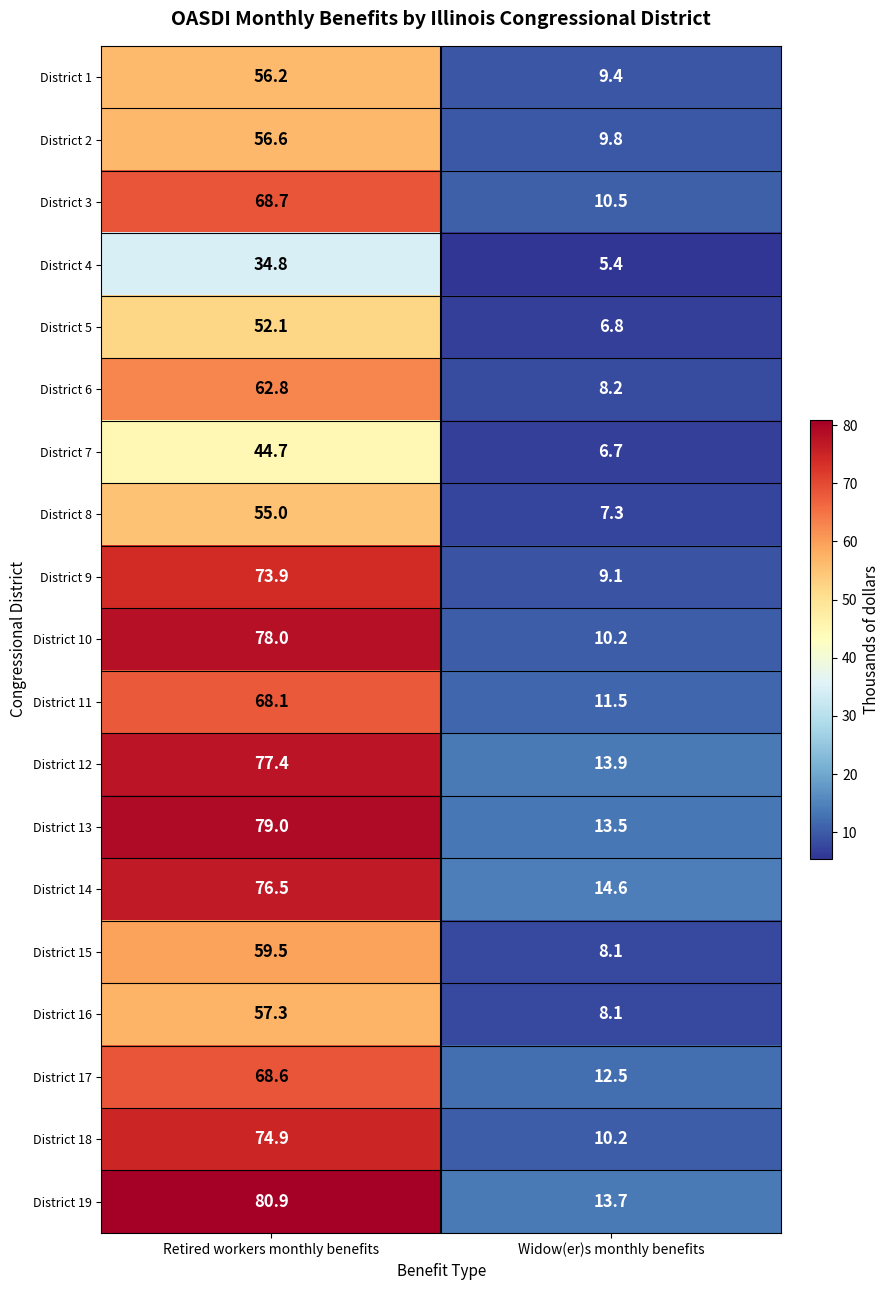

At which label is District 4 closest to 20?

Widow(er)s monthly benefits